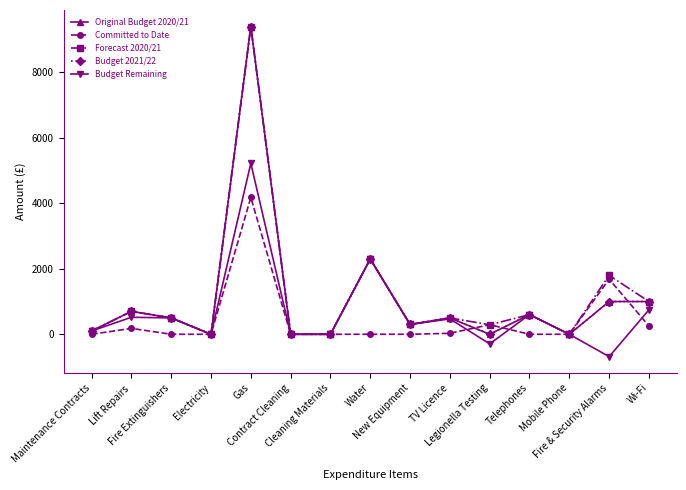

In Original Budget 2020/21, how many points are higher than both neighbors (excluding endpoints)?

5